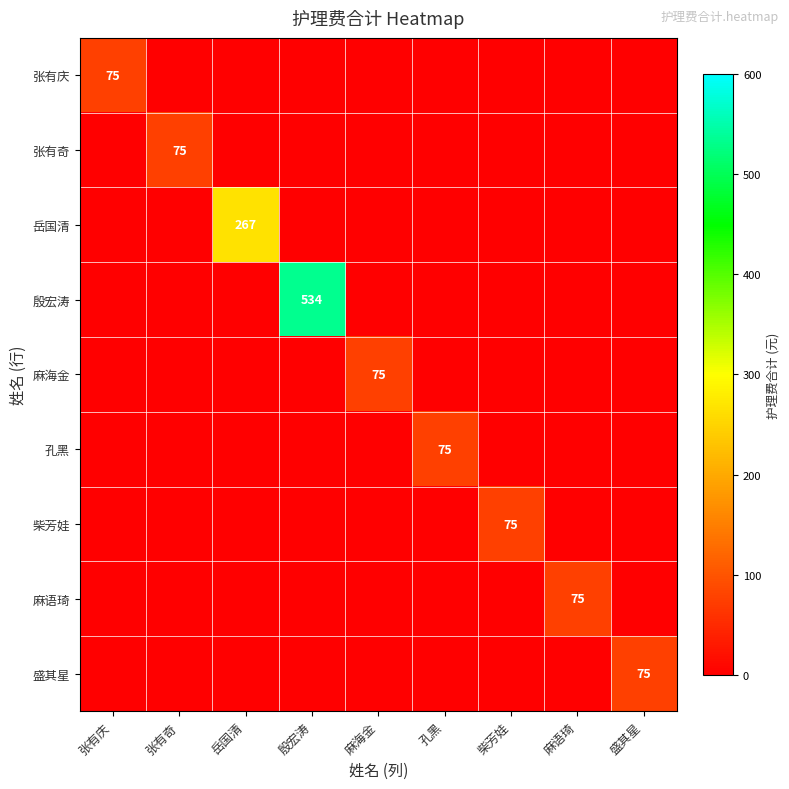

True or false: 殷宏涛 has a value of 851 at 殷宏涛.

False